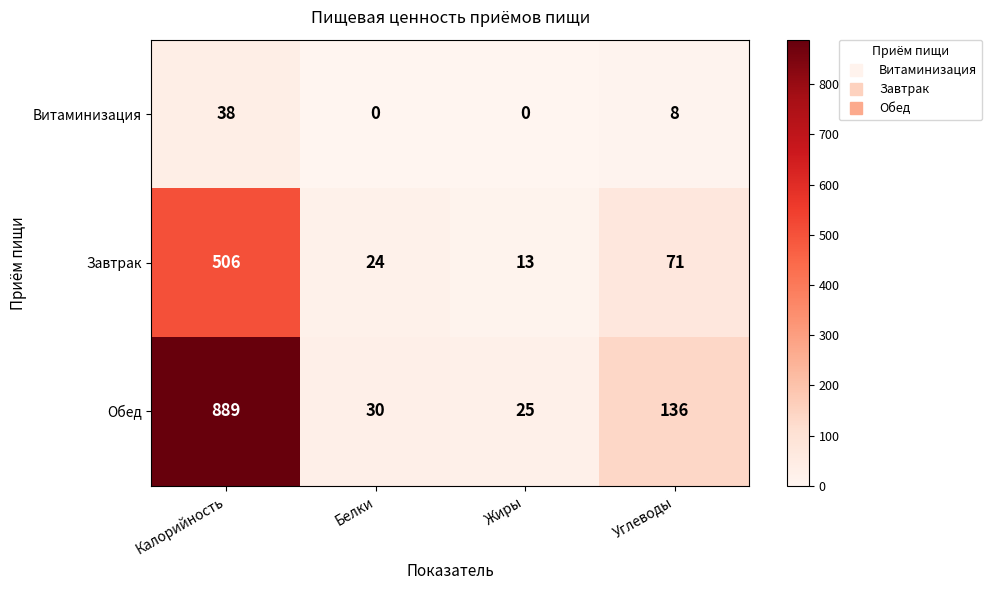

True or false: Обед has a value of 1251 at Калорийность.

False